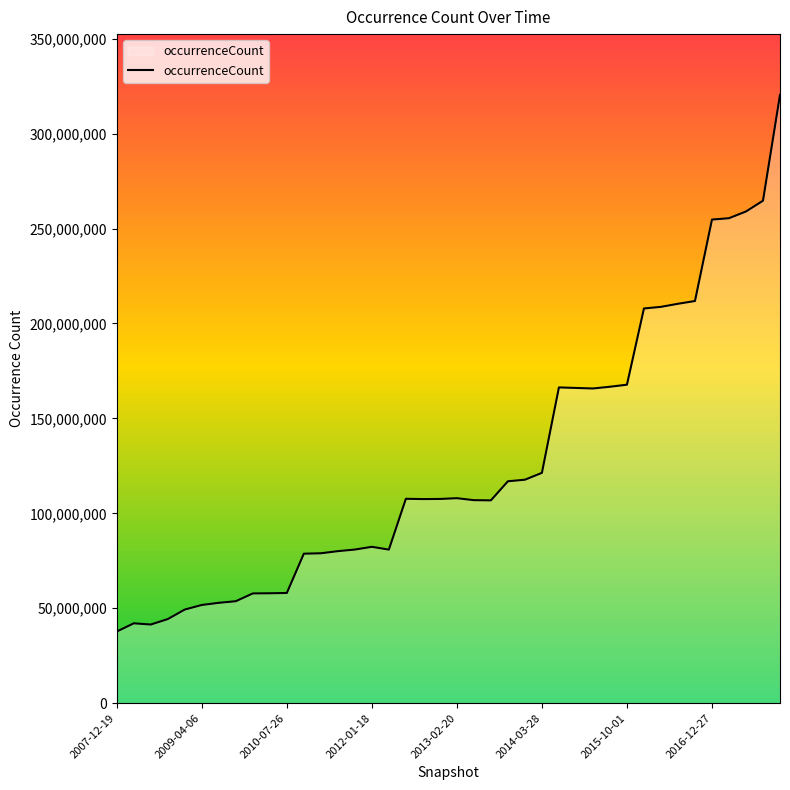

What is the minimum value shown in the chart?

37737364